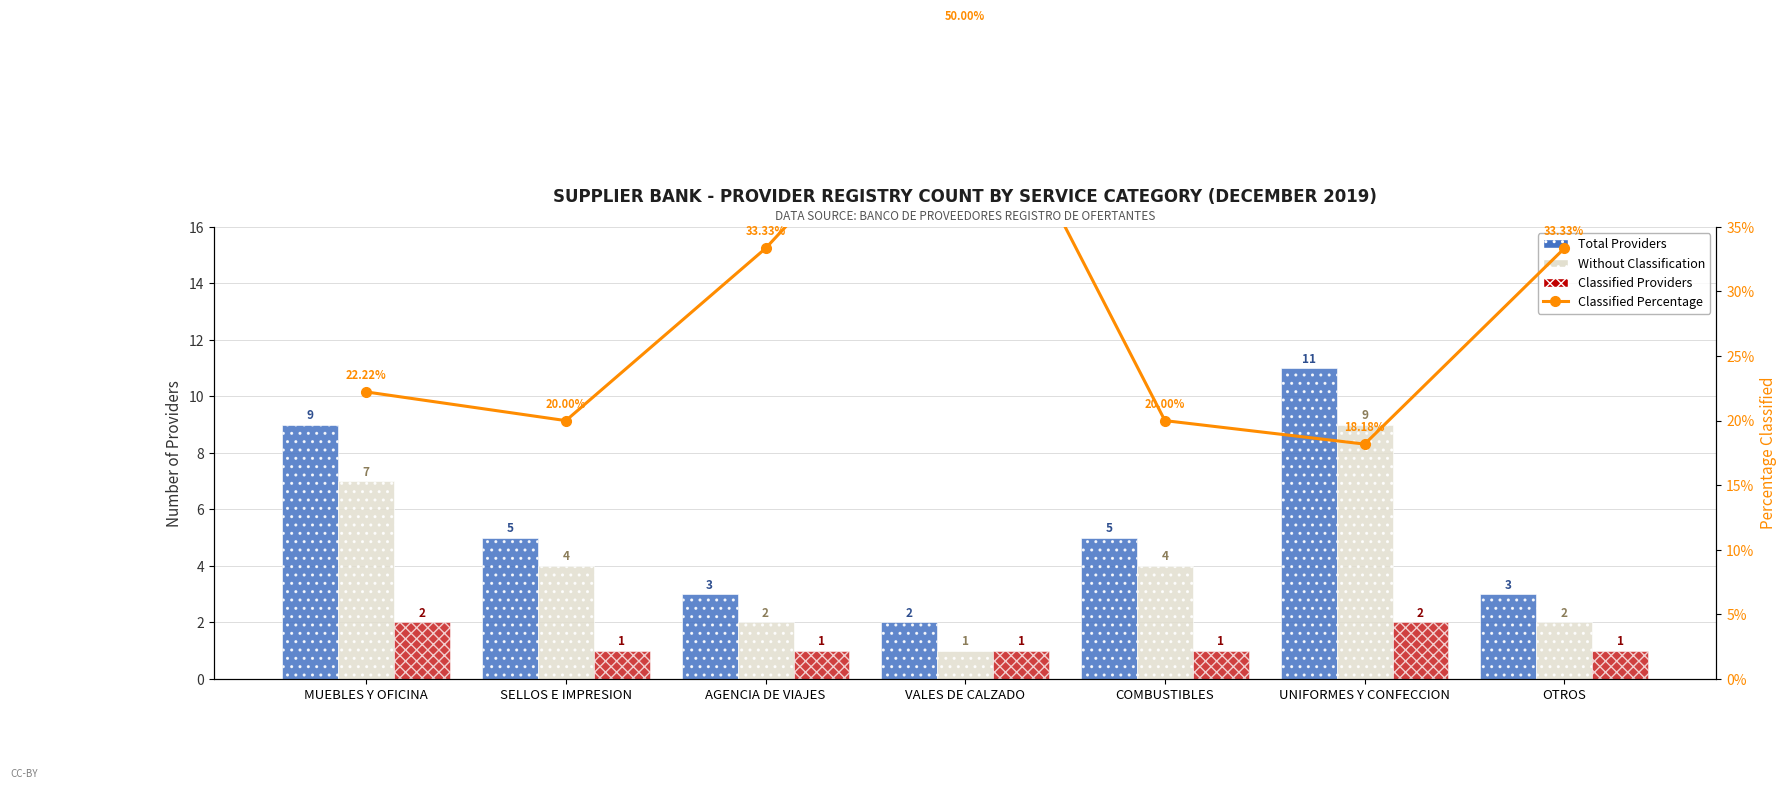

What is the sum of the Classified Providers values at MUEBLES Y OFICINA and VALES DE CALZADO?

3.0